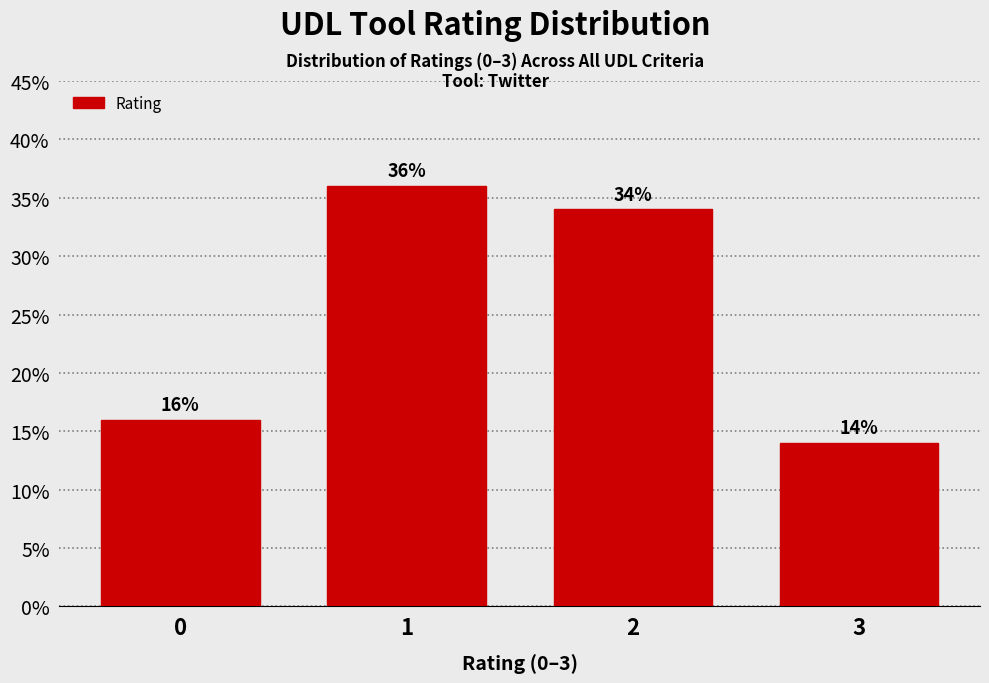

Reading right to left, list all the values displayed in this chart.

3=14.0	2=34.0	1=36.0	0=16.0